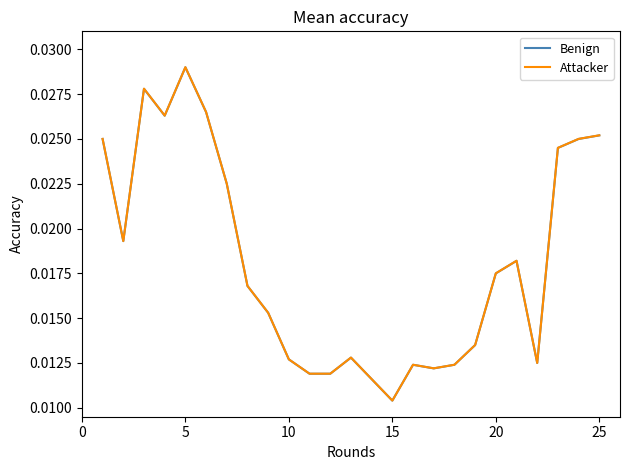

Count the number of data series in this chart.

2